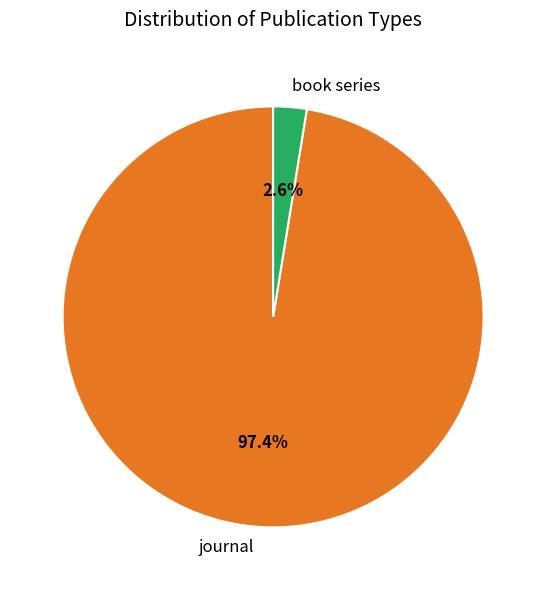

How many segments does this pie chart have?

2